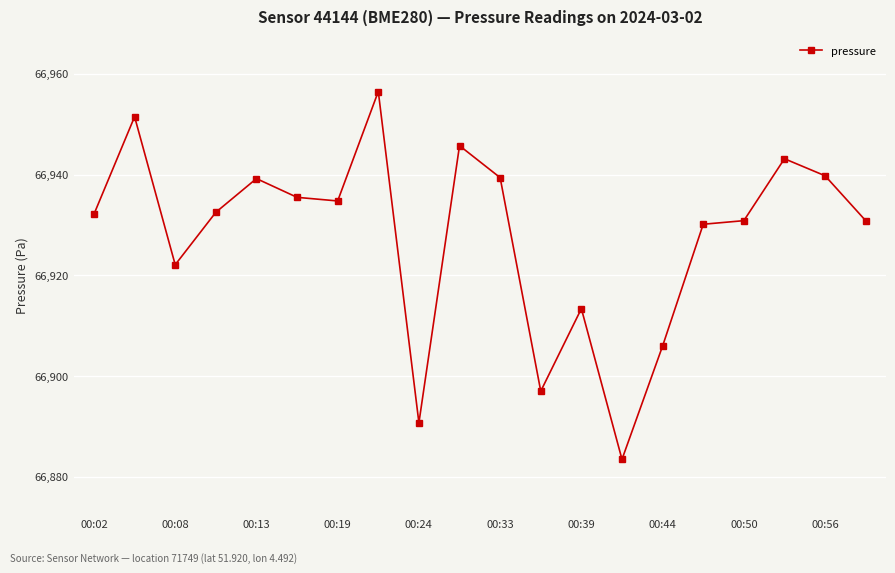

What is the value of the 1st point from the left?

66932.1